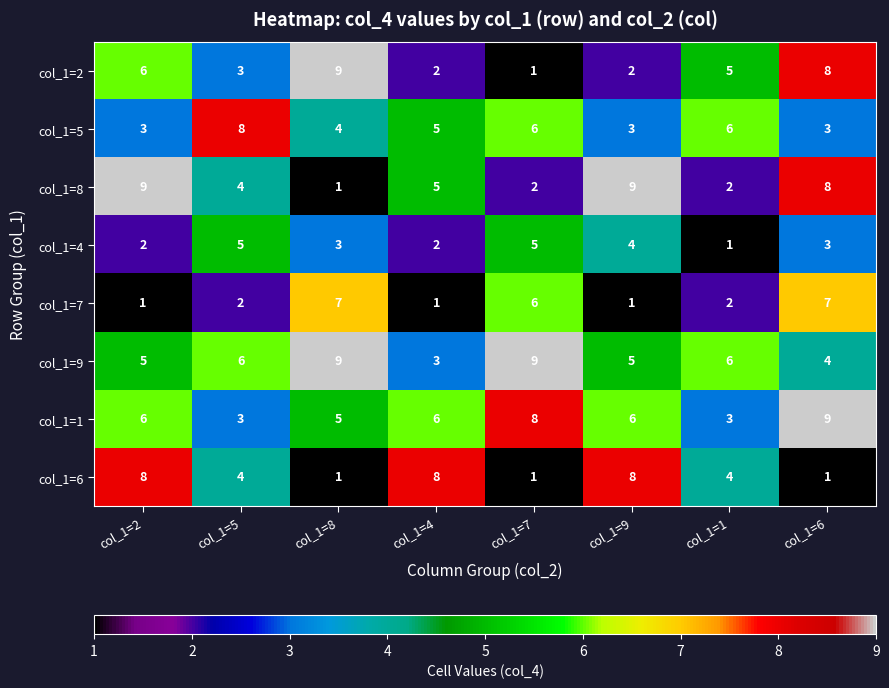

What is the highest value of the col_1=9 series?

9